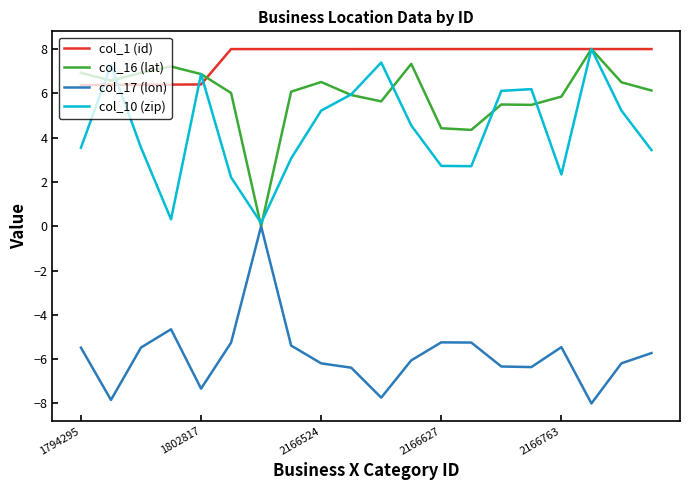

Which series has the largest total across all categories?

col_1 (id)